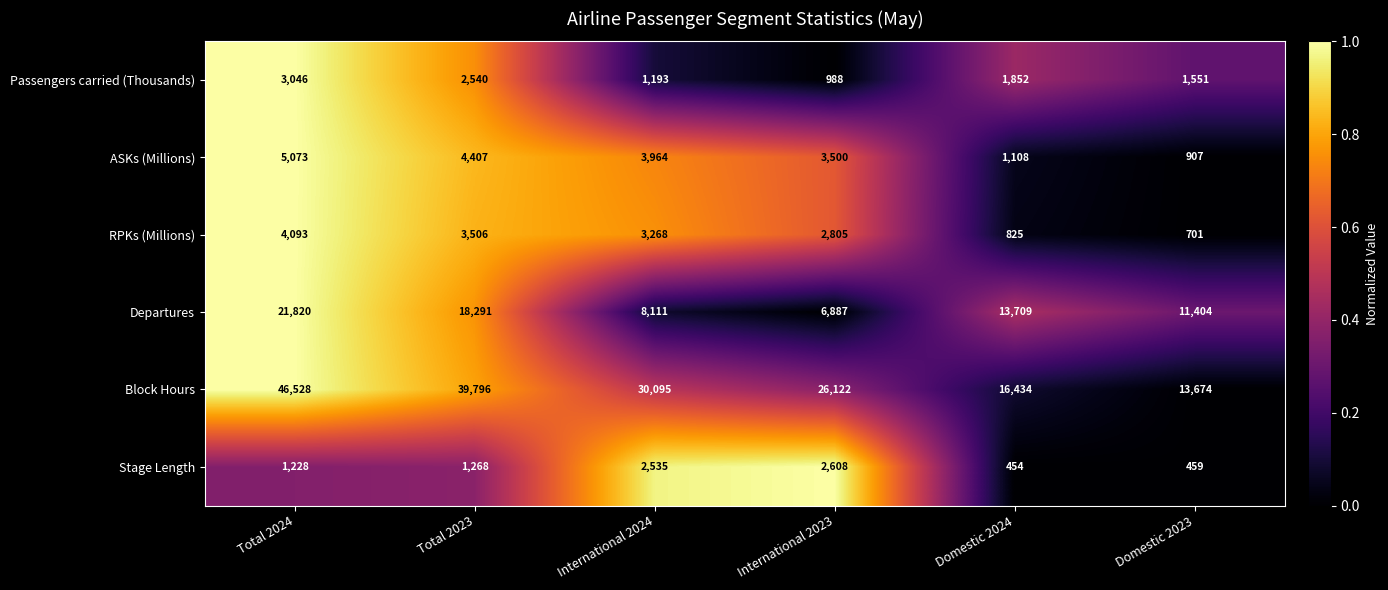

List the series in order of their peak value, highest first.

Block Hours, Departures, ASKs (Millions), RPKs (Millions), Passengers carried (Thousands), Stage Length